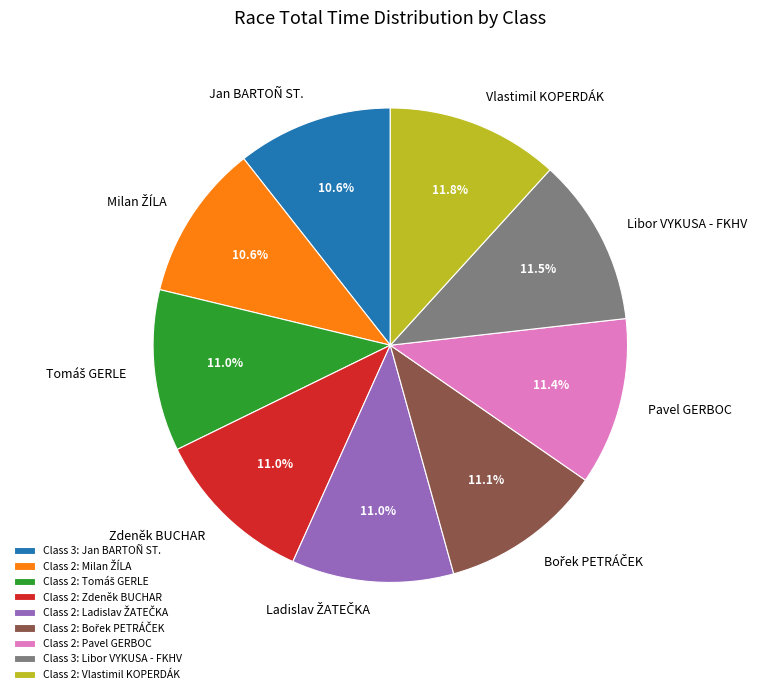

Combined, do Class 2: Zdeněk BUCHAR and Class 3: Jan BARTOÑ ST. account for over 50%?

No